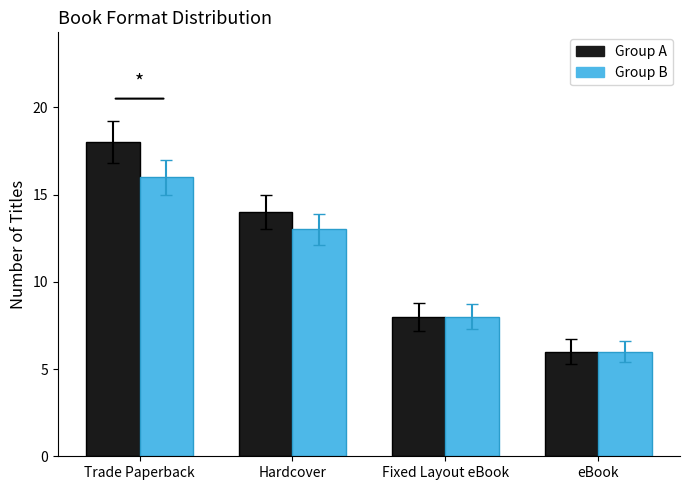

Which series has the widest spread of values?

Group A